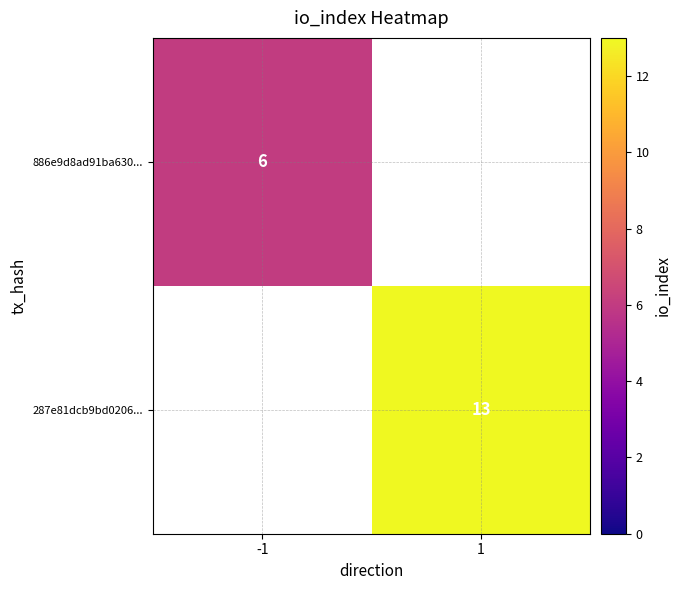

The value of 287e81dcb9bd0206... at 1 is 22. True or false?

False